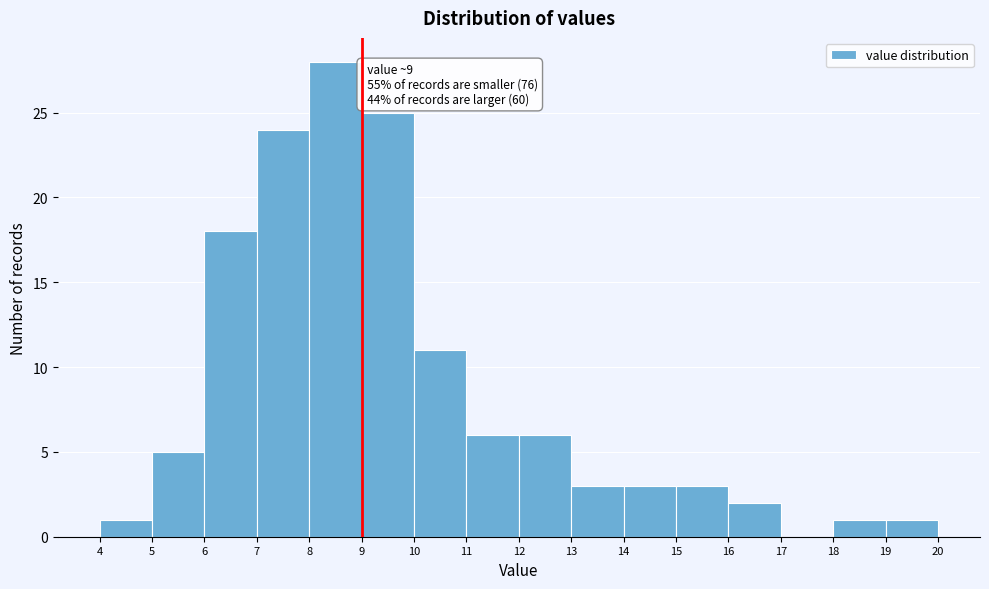

Which range on the x-axis has the tallest bar?

8 to 9